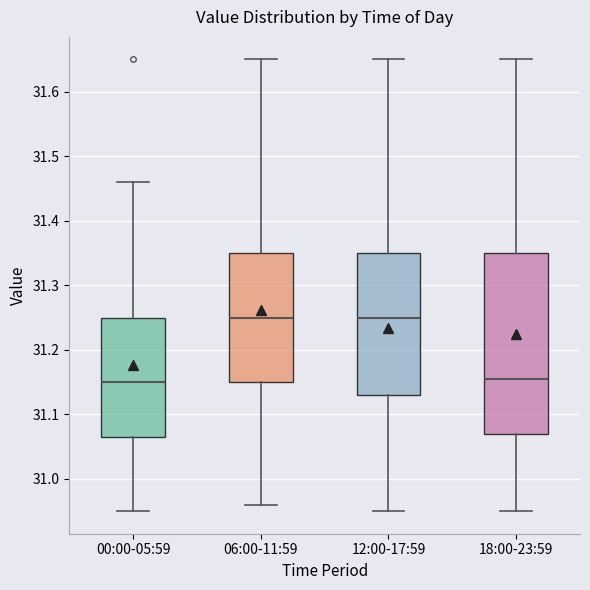

Reading left to right, transcribe this box plot: for each box, give where its median line is, the range the box spans, and where its two whiskers end, as read against the y-axis. The values are not printed on the chart, so give them approximately, as read against the axis.

00:00-05:59: median 31.15, box 31.07 to 31.25, whiskers 30.95 to 31.46
06:00-11:59: median 31.25, box 31.15 to 31.35, whiskers 30.96 to 31.65
12:00-17:59: median 31.25, box 31.13 to 31.35, whiskers 30.95 to 31.65
18:00-23:59: median 31.16, box 31.07 to 31.35, whiskers 30.95 to 31.65